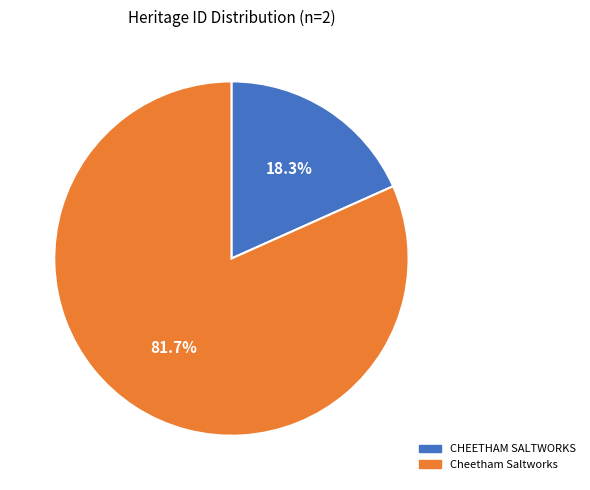

True or false: Cheetham Saltworks accounts for 82% of the total.

True